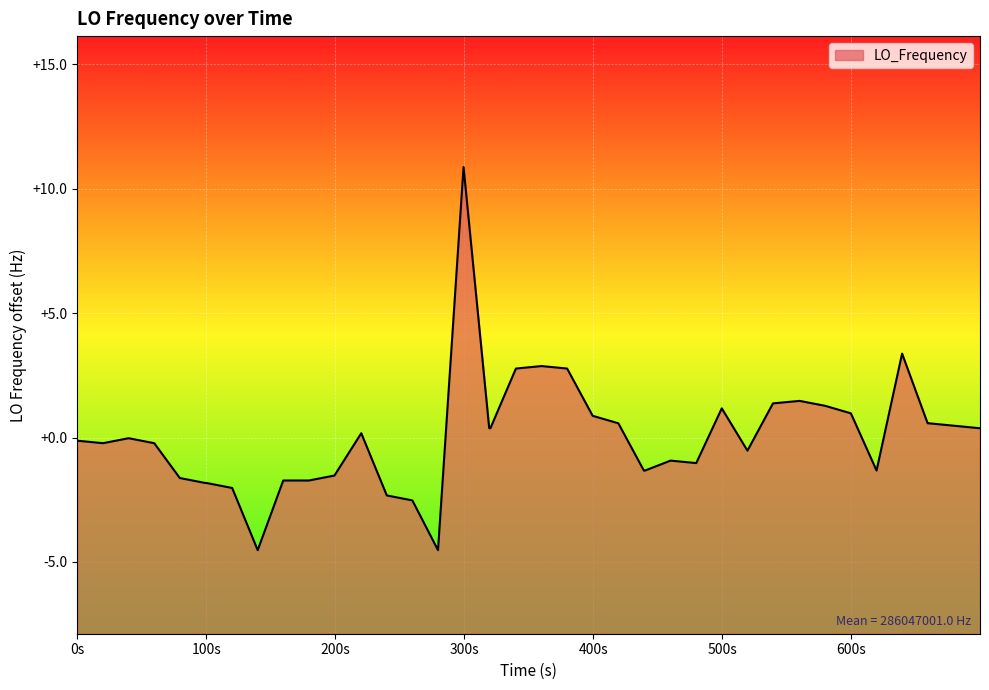

Reading right to left, what are all the values shown in this chart?

0.4	0.5	0.6	0.6	3.4	-1.3	1.0	1.3	1.5	1.4	-0.5	1.2	-1.0	-0.9	-1.3	-1.3	0.6	0.9	2.8	2.9	2.8	0.4	0.4	10.9	-4.5	-2.5	-2.3	0.2	-1.5	-1.7	-1.7	-4.5	-2.0	-1.8	-1.8	-1.6	-0.2	-0.0	-0.2	-0.1